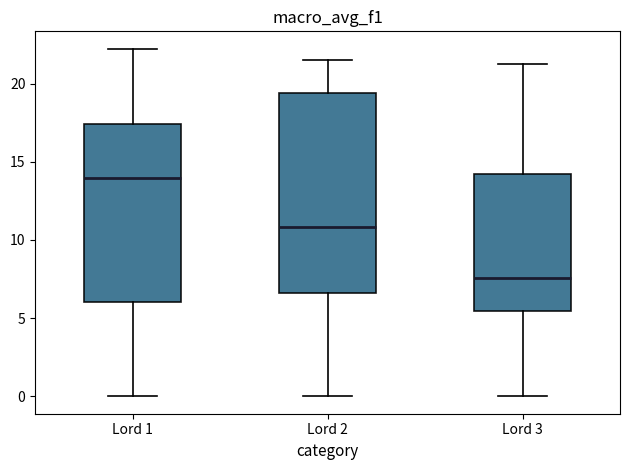

Which box's median line is the highest?

Lord 1